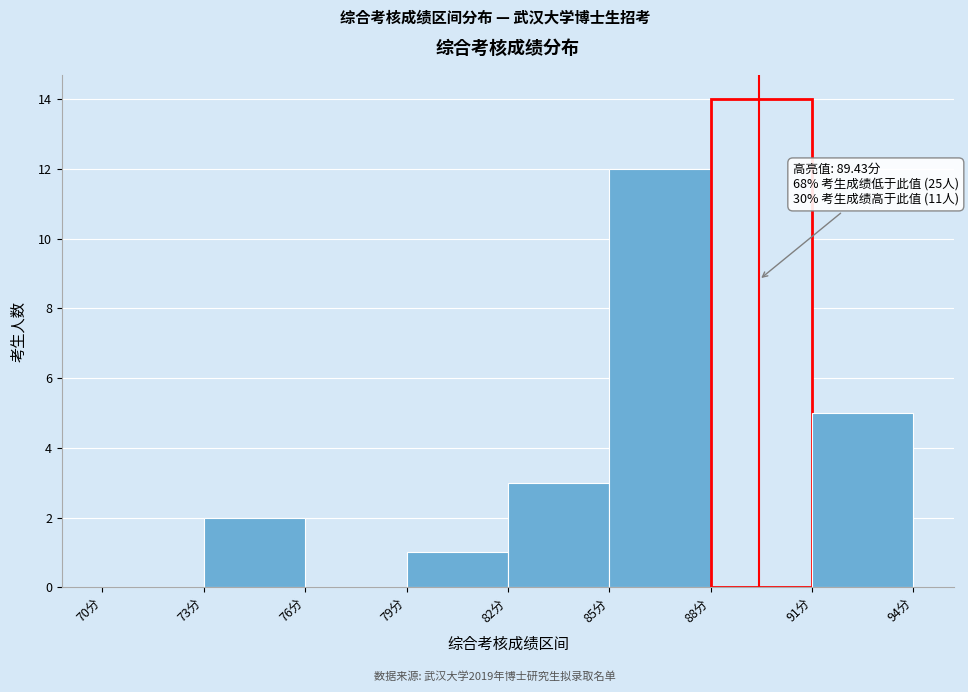

Which range on the x-axis has the tallest bar?

88 to 91